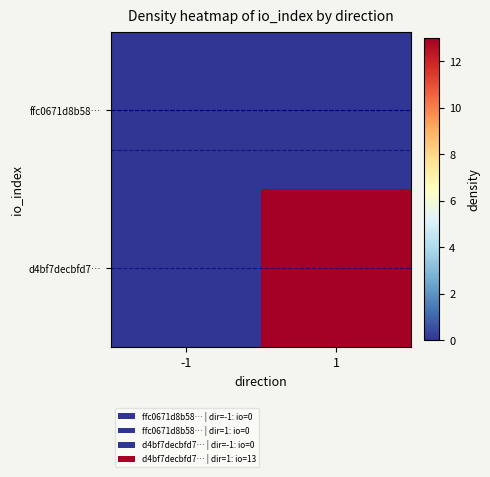

What is the total value across all series at 1?

13